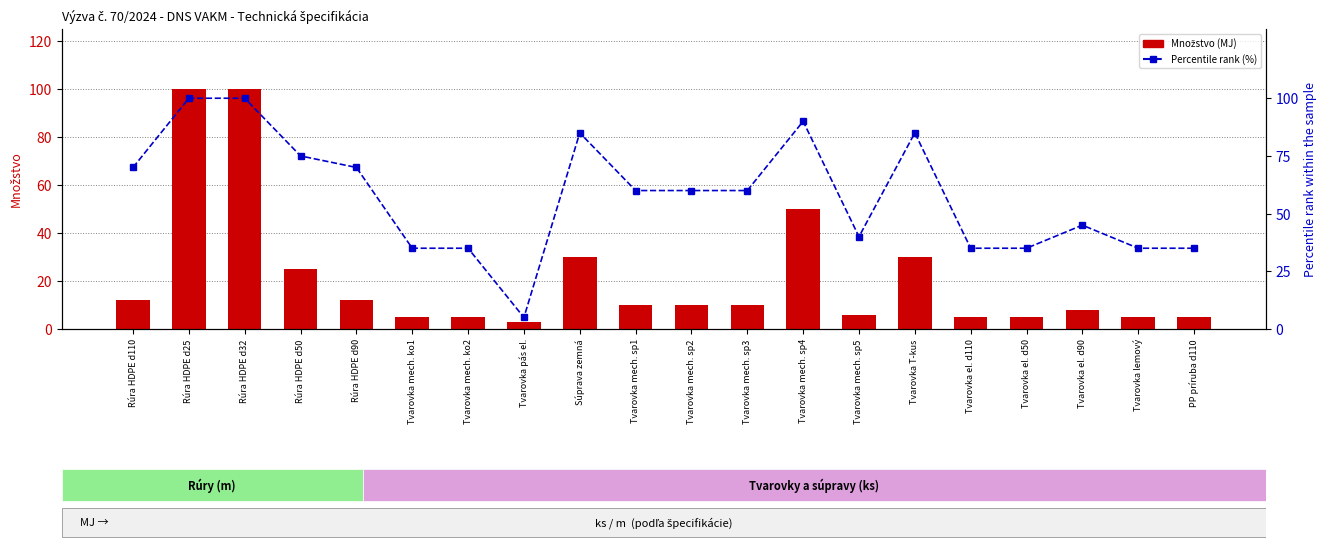

What is the label of the 5th bar from the right?

Tvarovka el. d110